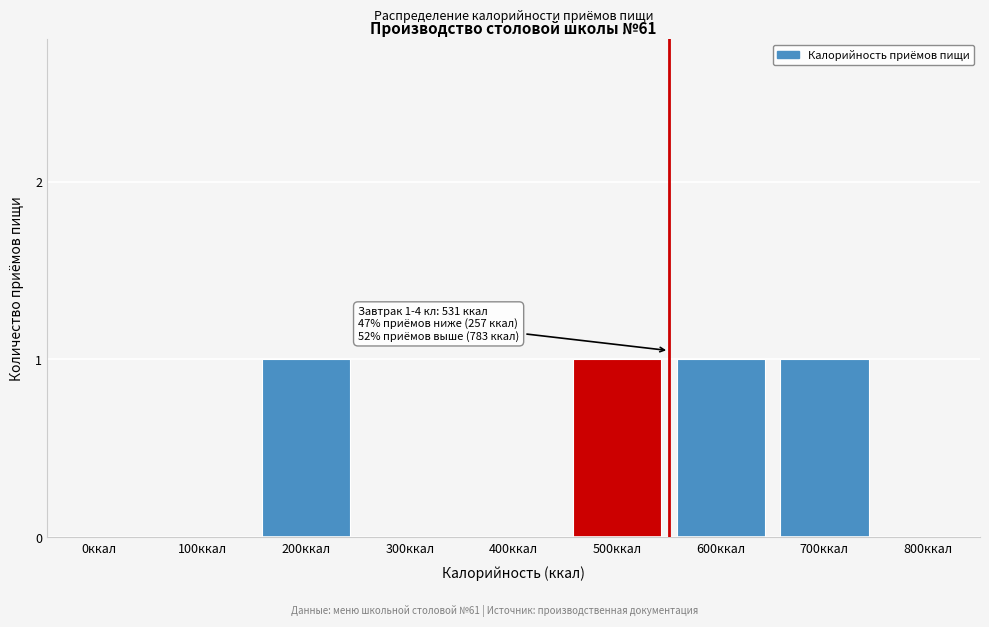

Reading right to left, what are all the values shown in this chart?

800ккал=0	700ккал=1	600ккал=1	500ккал=1	400ккал=0	300ккал=0	200ккал=1	100ккал=0	0ккал=0